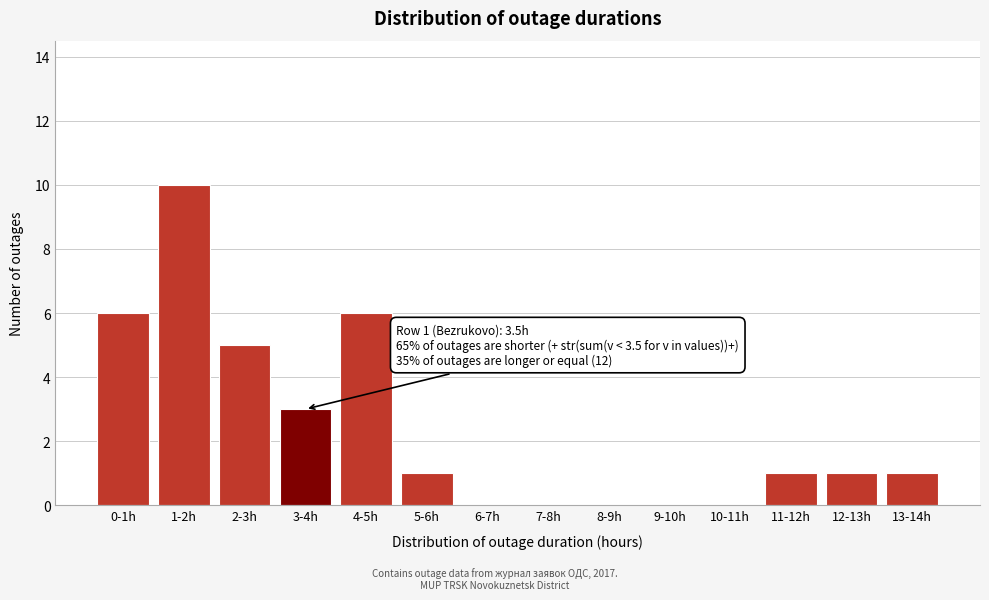

Reading left to right, transcribe all the data shown in this chart.

0-1h=6	1-2h=10	2-3h=5	3-4h=3	4-5h=6	5-6h=1	6-7h=0	7-8h=0	8-9h=0	9-10h=0	10-11h=0	11-12h=1	12-13h=1	13-14h=1